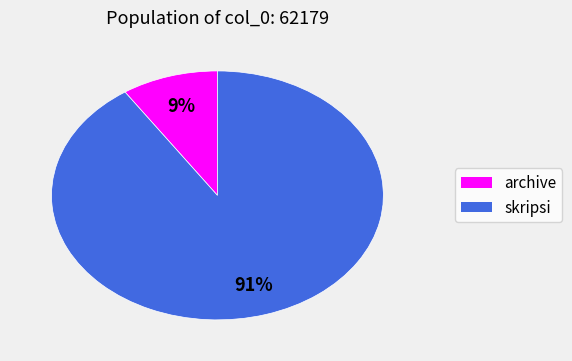

Is it true that archive is 9% of the pie?

True